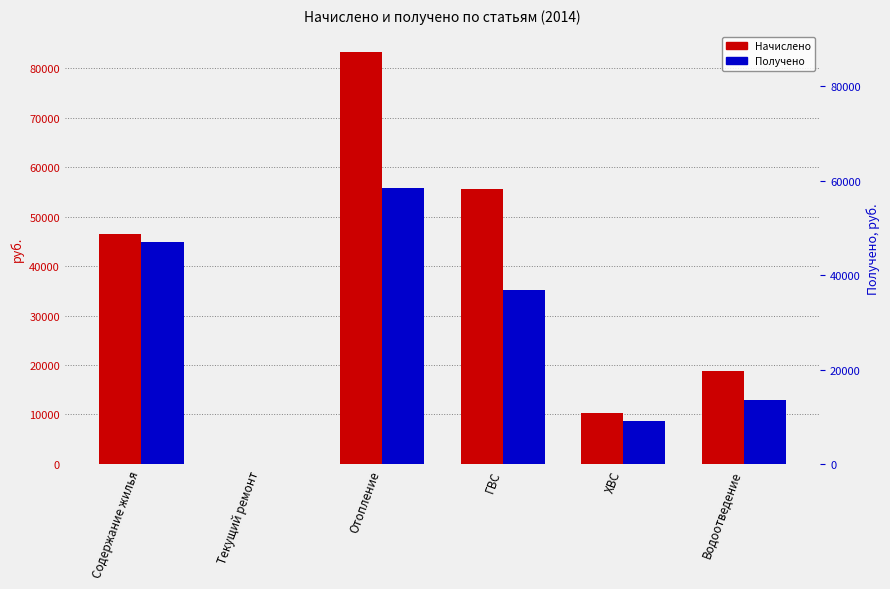

At which category is the sum across all series the highest?

Отопление